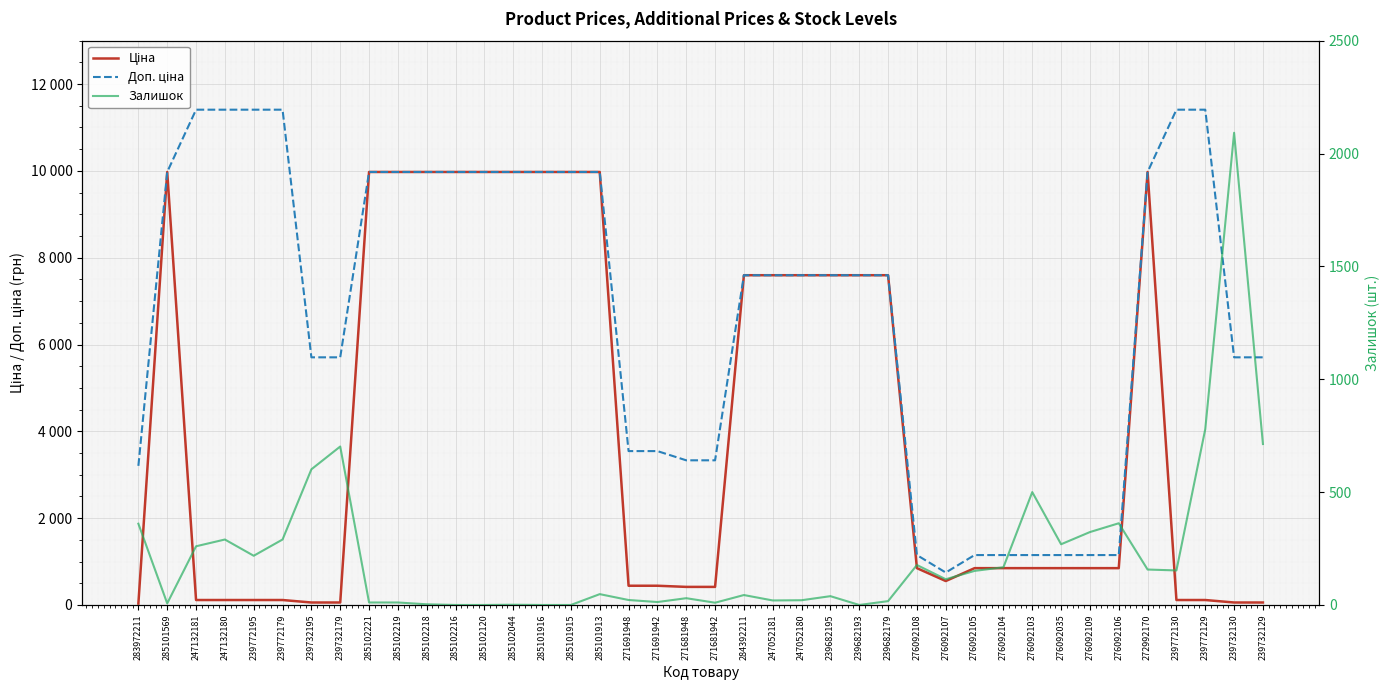

Between which two adjacent categories do Залишок and Ціна first intersect?

283972211 and 285101569